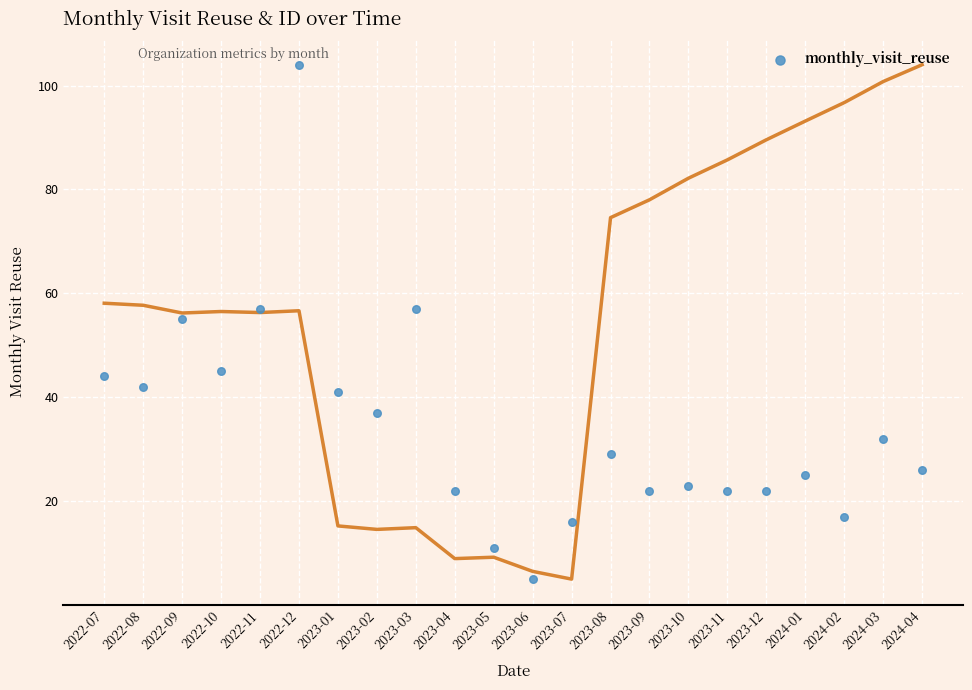

What is the range of Y values (max minus min)?

99